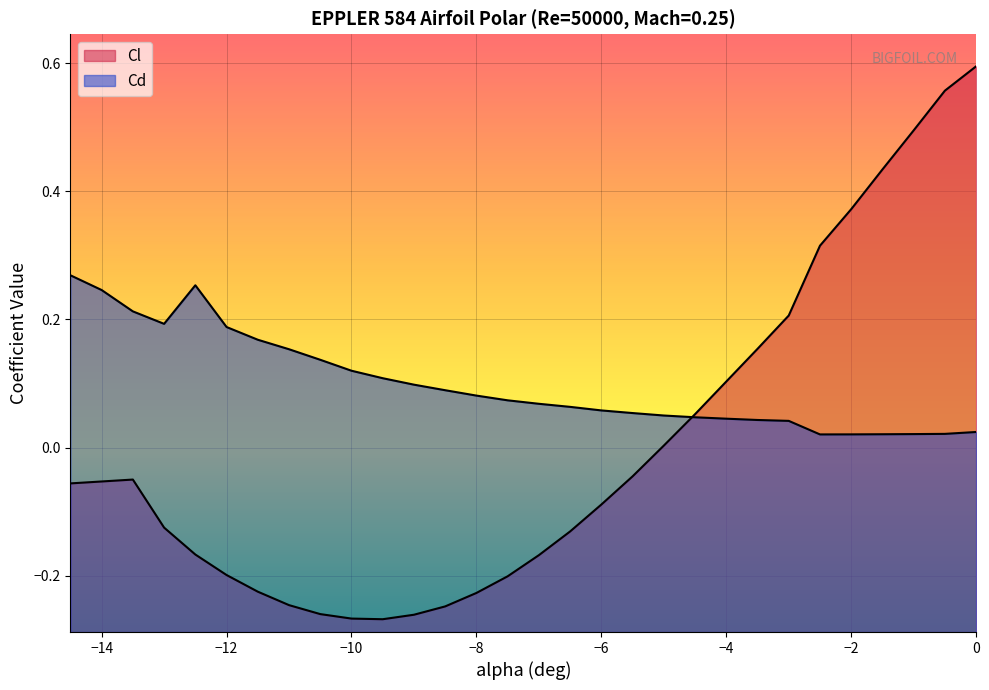

True or false: Cl has a value of 0.0 at -4.5.

False